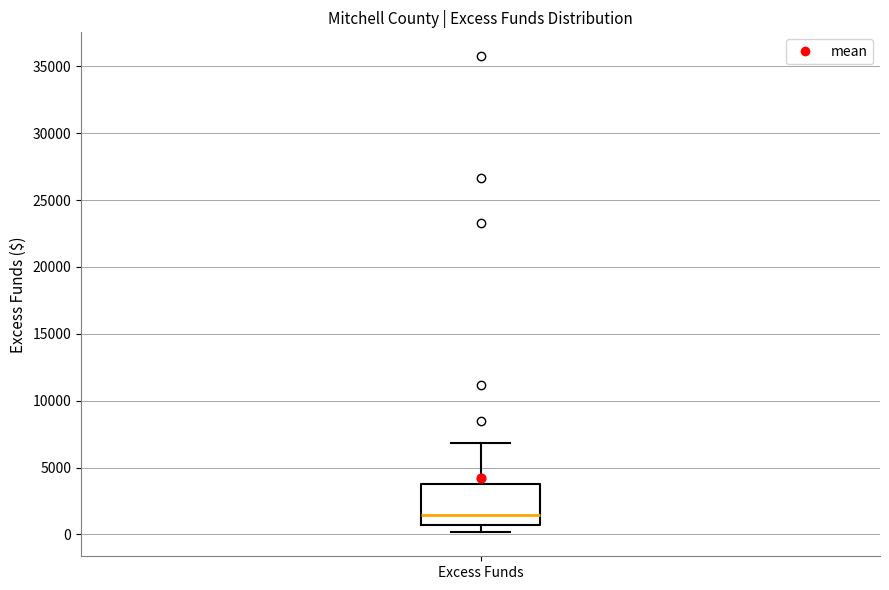

Transcribe this box plot: give where the median line is, the range the box spans, and where the two whiskers end, as read against the y-axis. The values are not printed on the chart, so give them approximately, as read against the axis.

median 1500, box 500 to 4000, whiskers 0 to 7000